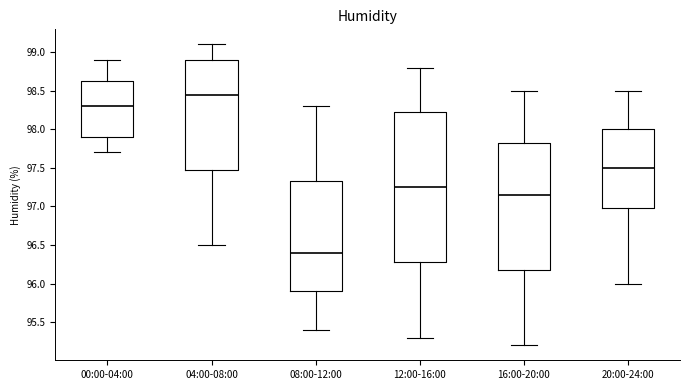

Reading left to right, read every box against the y-axis: the position of its median line, the range the box covers, and the ends of its whiskers. The values are not printed on the chart, so give them approximately, as read against the axis.

00:00-04:00: median 98.30, box 97.90 to 98.65, whiskers 97.70 to 98.90
04:00-08:00: median 98.45, box 97.50 to 98.90, whiskers 96.50 to 99.10
08:00-12:00: median 96.40, box 95.90 to 97.35, whiskers 95.40 to 98.30
12:00-16:00: median 97.25, box 96.30 to 98.25, whiskers 95.30 to 98.80
16:00-20:00: median 97.15, box 96.20 to 97.85, whiskers 95.20 to 98.50
20:00-24:00: median 97.50, box 97.00 to 98.00, whiskers 96.00 to 98.50